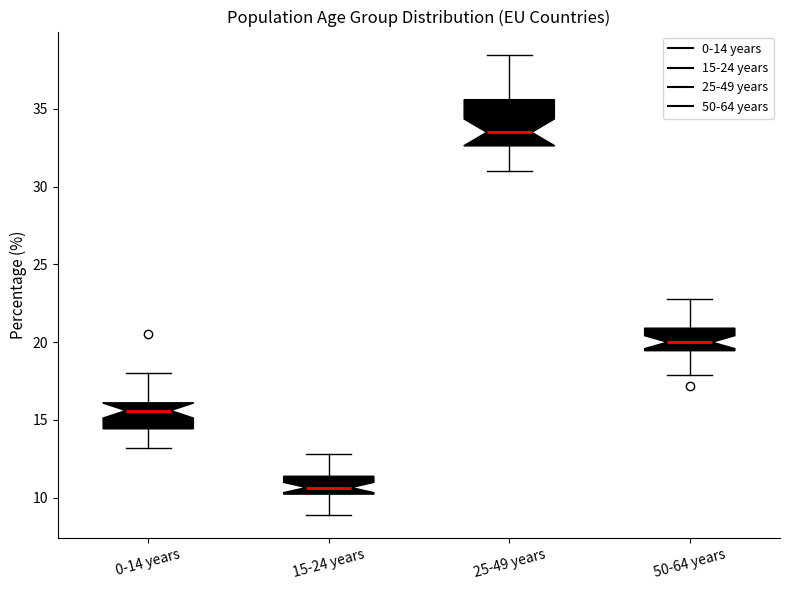

Reading left to right, read every box against the y-axis: the position of its median line, the range the box covers, and the ends of its whiskers. The values are not printed on the chart, so give them approximately, as read against the axis.

0-14 years: median 15.5, box 14.5 to 16.0, whiskers 13.0 to 18.0
15-24 years: median 10.5, box 10.0 to 11.5, whiskers 9.0 to 13.0
25-49 years: median 33.5, box 32.5 to 35.5, whiskers 31.0 to 38.5
50-64 years: median 20.0, box 19.5 to 21.0, whiskers 18.0 to 23.0